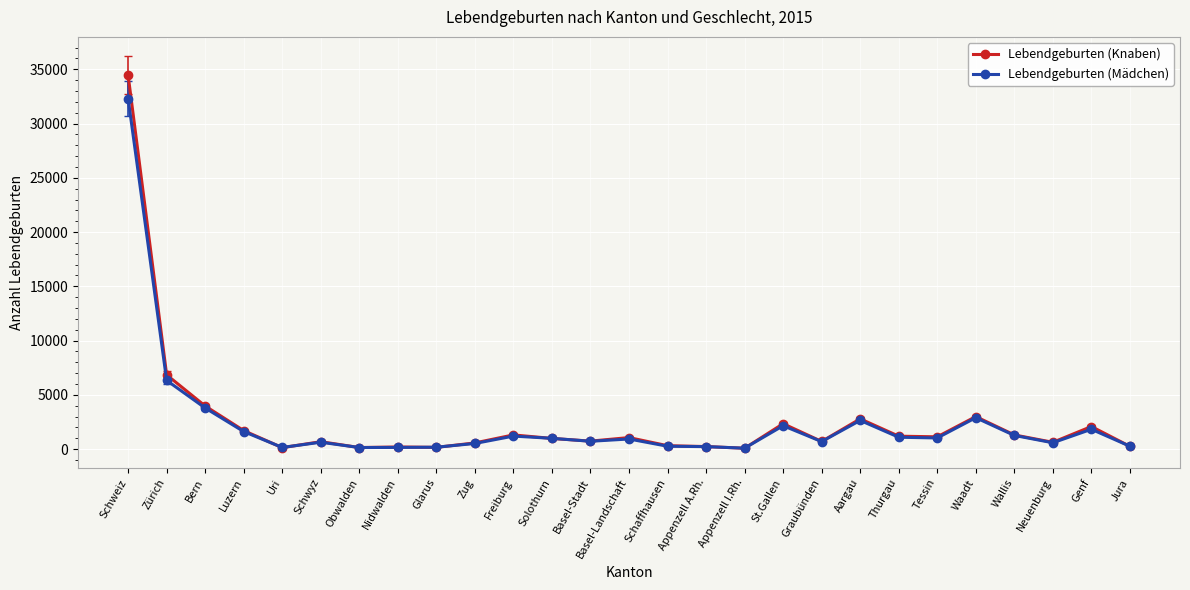

In Lebendgeburten (Knaben), how many points are higher than both neighbors (excluding endpoints)?

8